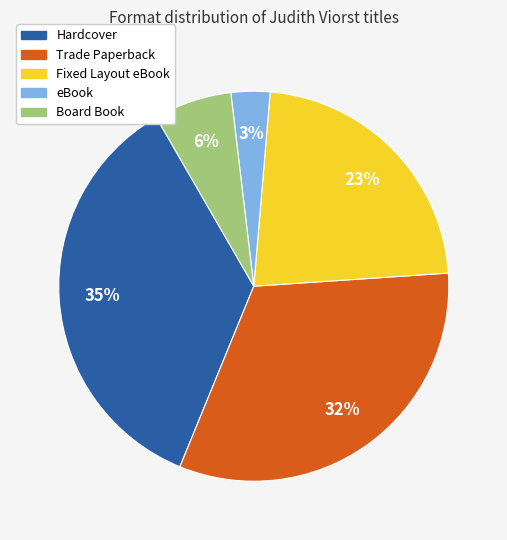

Count the number of slices in the pie.

5